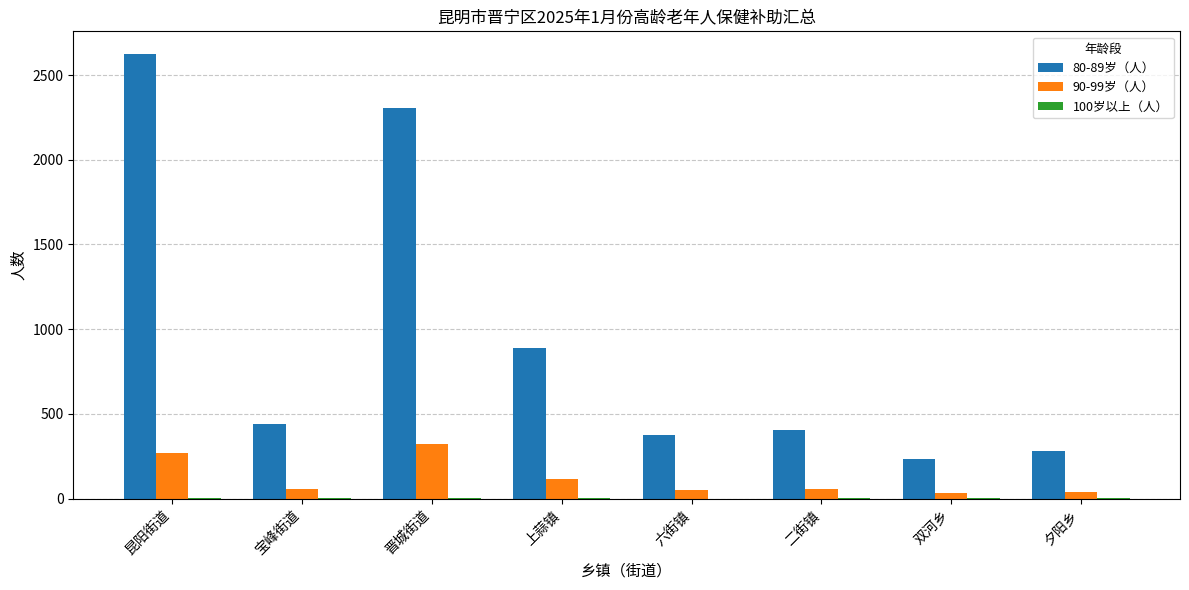

What is the sum of all 90-99岁（人） values?

943